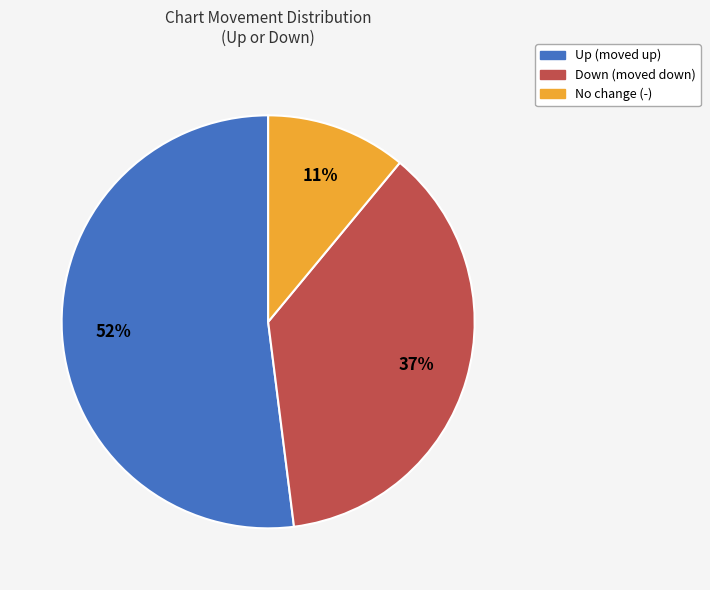

Does any single category account for the majority?

Yes